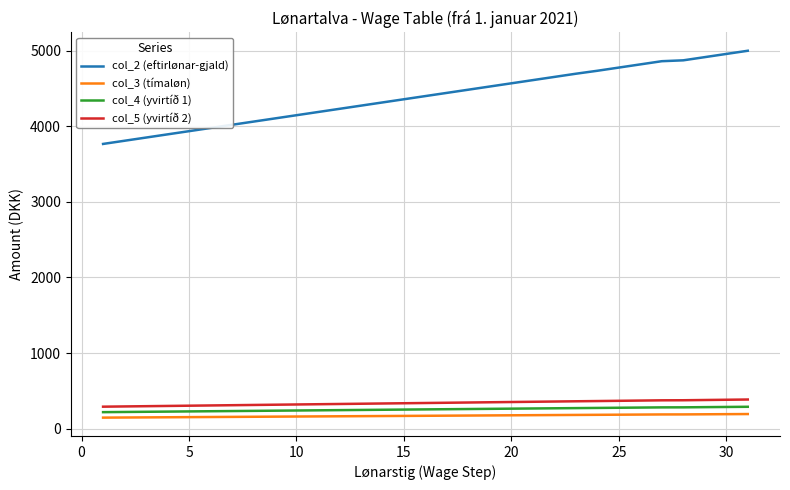

True or false: col_3 (tímaløn) and col_4 (yvirtíð 1) cross at least once.

False